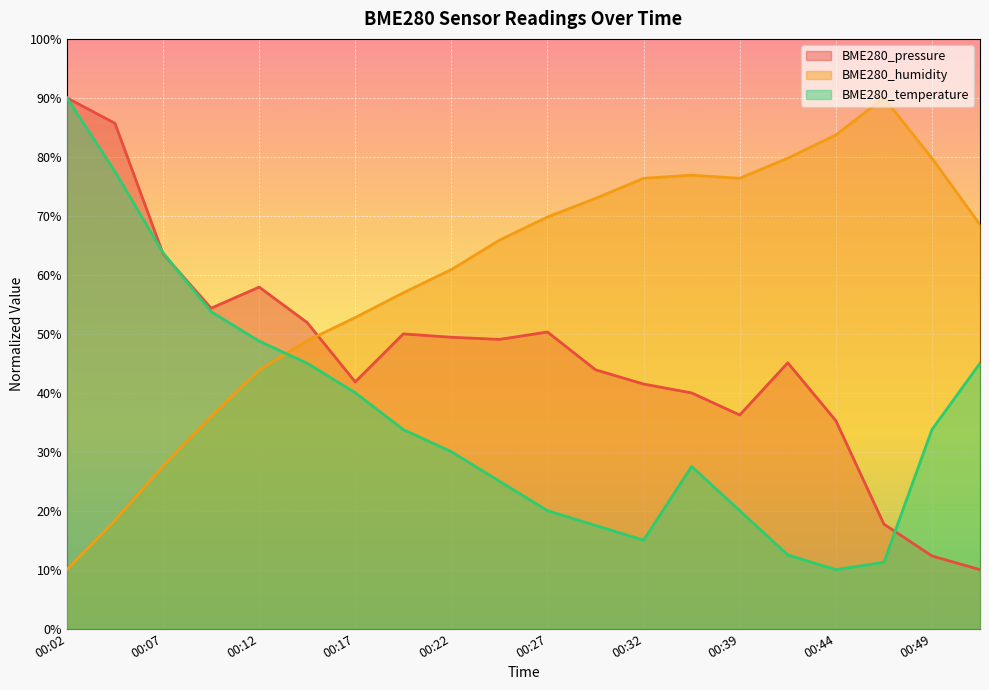

Where does the BME280_temperature series first go above 33?

00:02